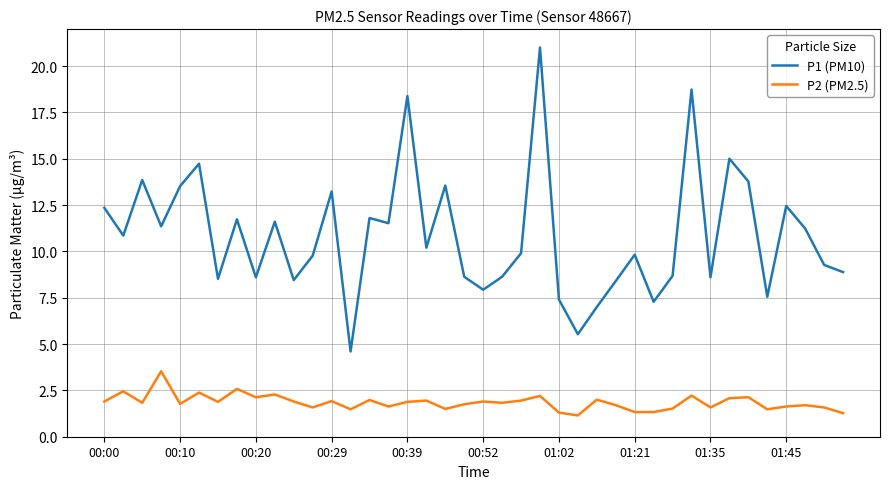

What is the difference between the second highest and second lowest values in the P1 (PM10) series?

13.2